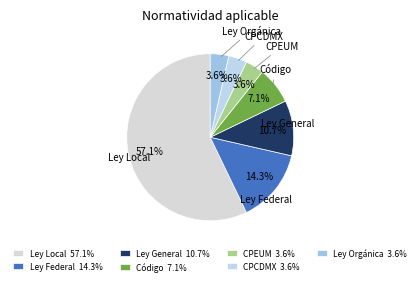

Which slice represents more than half of the pie?

Ley Local 57.1%